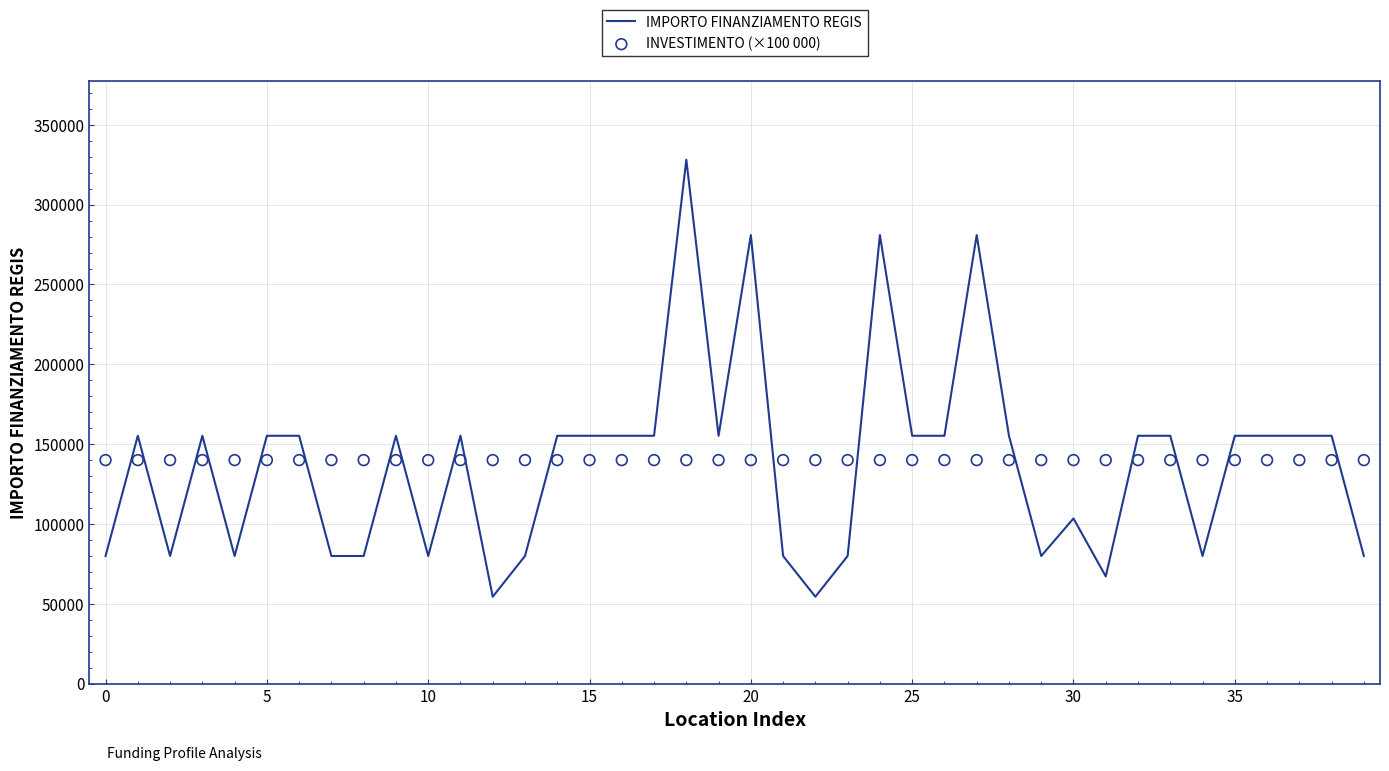

Which series has the largest total across all categories?

INVESTIMENTO (×100 000)